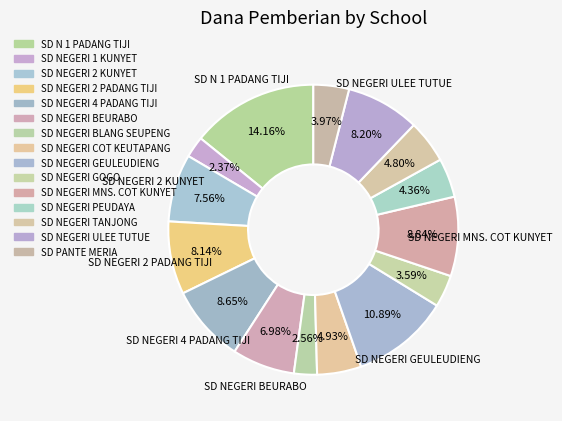

How many segments does this pie chart have?

15